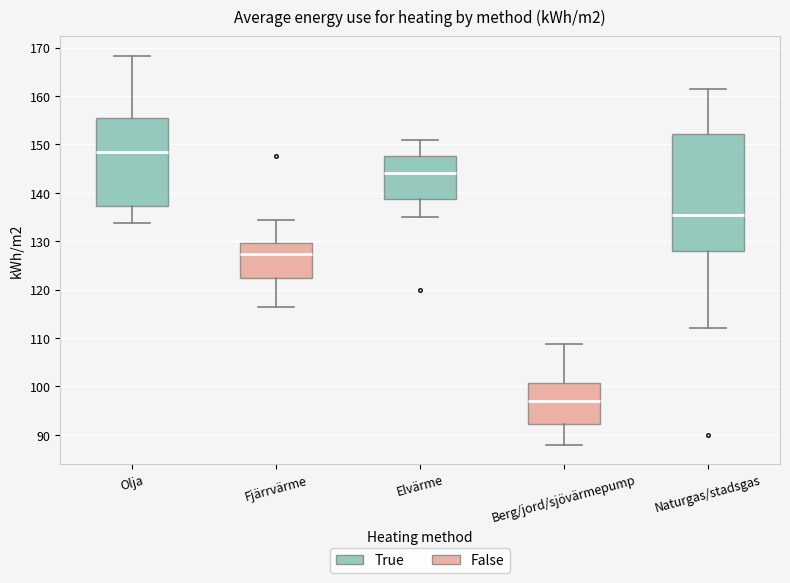

Where does the median line of the box for Elvärme sit on the y-axis? The values are not printed on the chart, so give them approximately, as read against the axis.

144